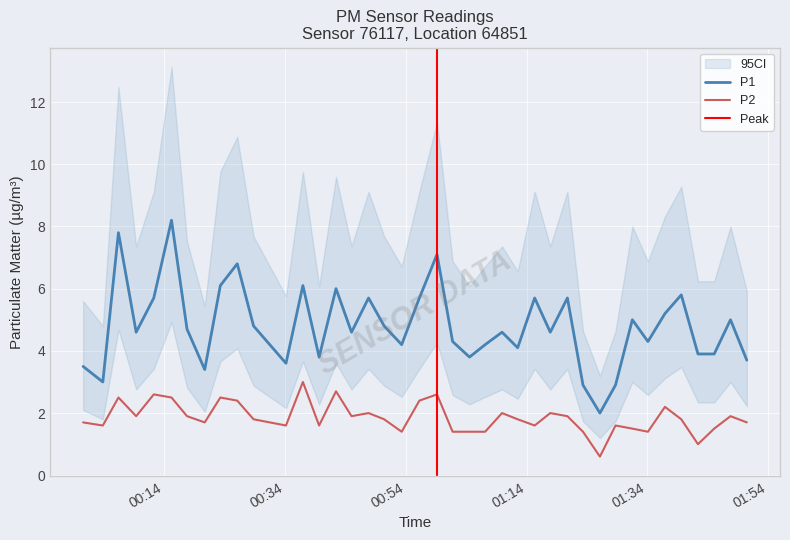

What is the label of the 38th point from the left?

2024-01-07T01:45:03